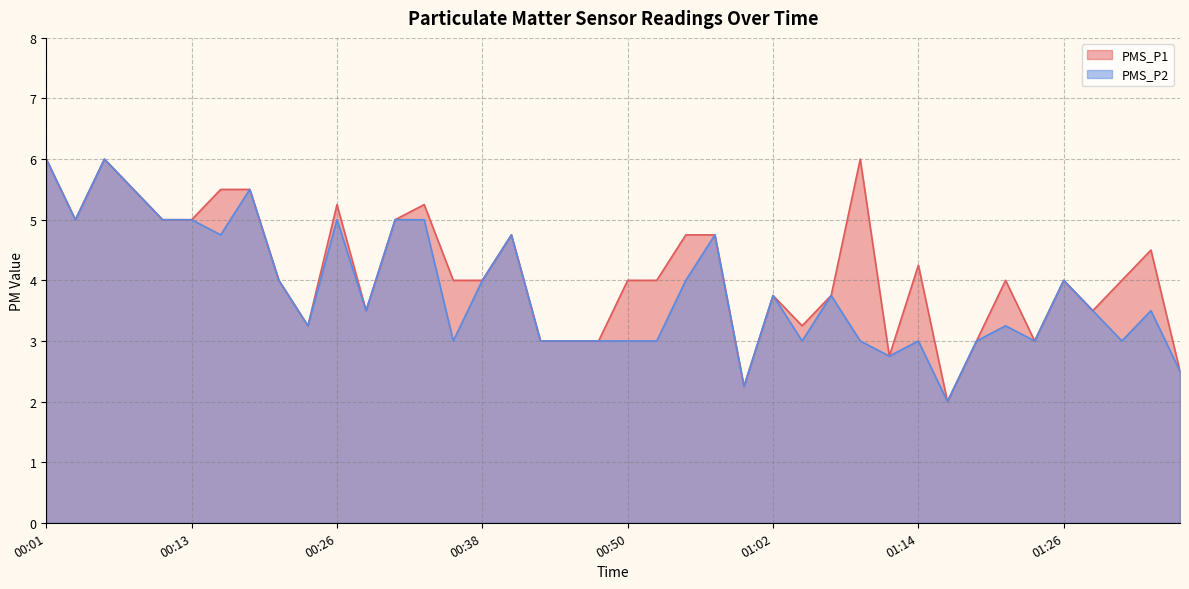

In PMS_P2, how many points are higher than both neighbors (excluding endpoints)?

11